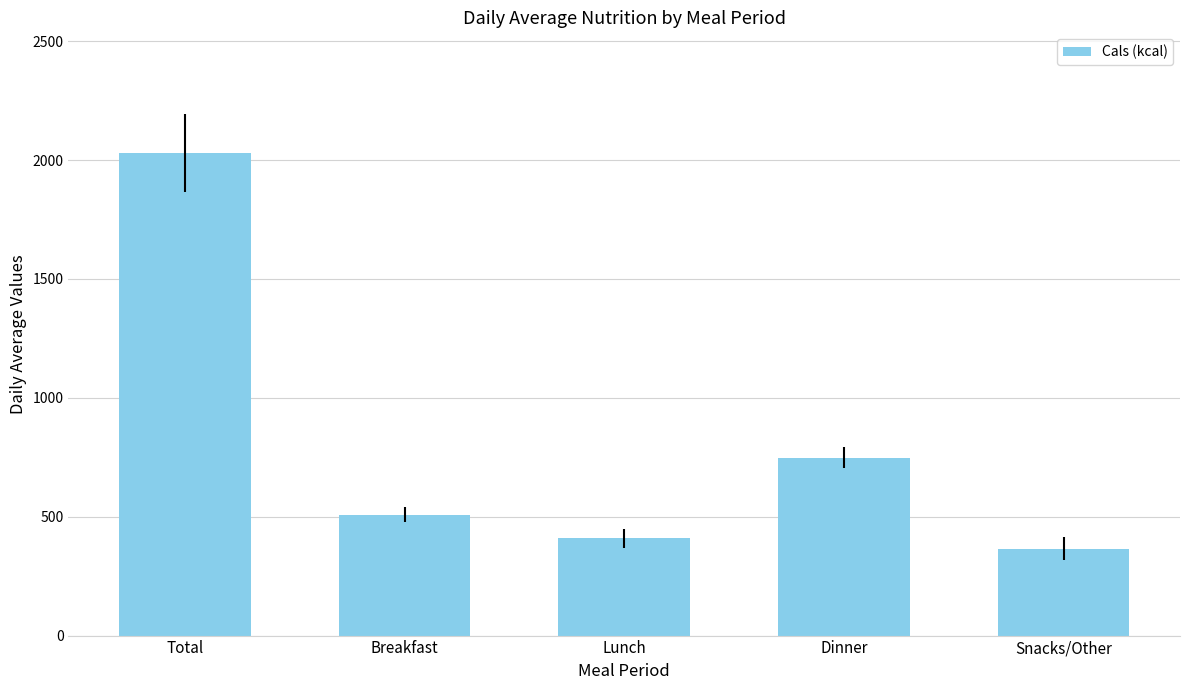

What is the sum of all values?

4061